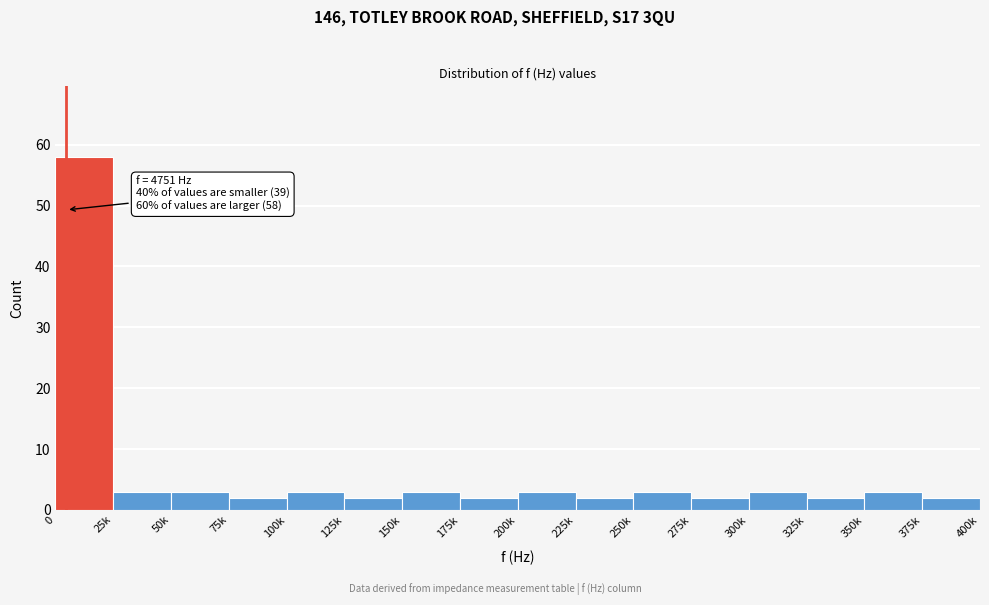

Reading right to left, extract all data points from this chart.

375k=2	350k=3	325k=2	300k=3	275k=2	250k=3	225k=2	200k=3	175k=2	150k=3	125k=2	100k=3	75k=2	50k=3	25k=3	0=58